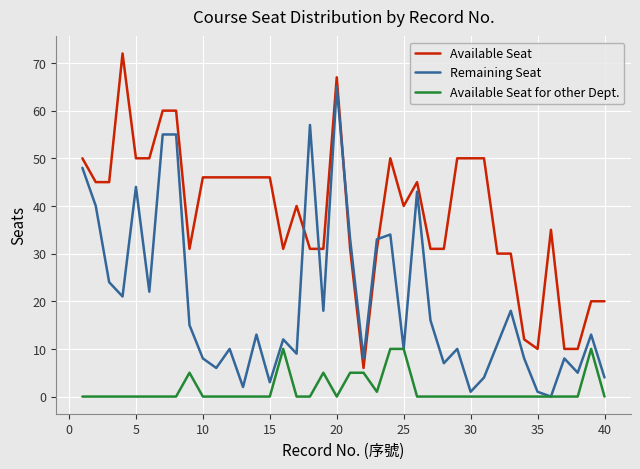

What is the maximum value shown in the chart?

72